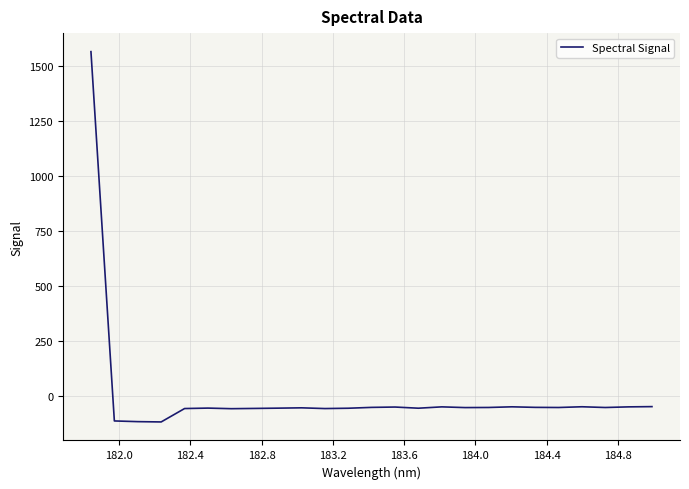

What is the difference between the maximum and minimum values?

1681.0